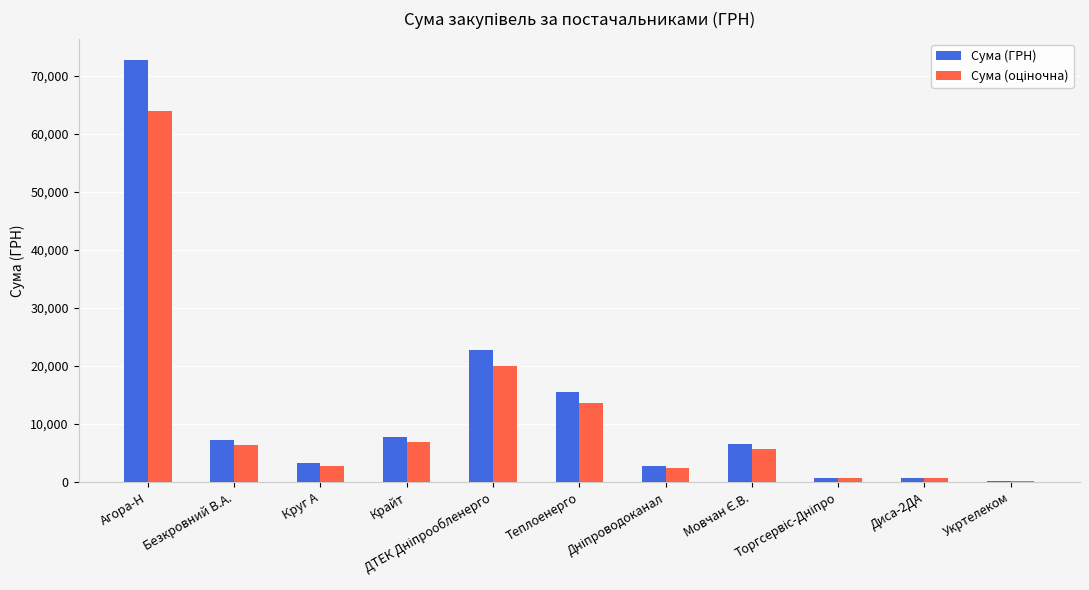

What is the sum of all Сума (ГРН) values?

140060.4